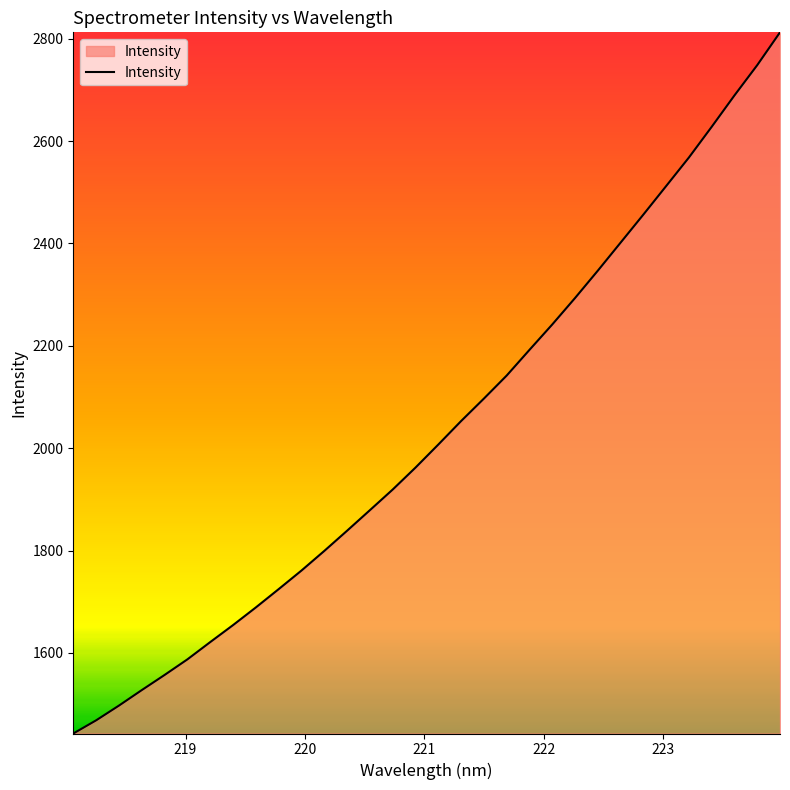

What is the minimum value shown in the chart?

1442.6